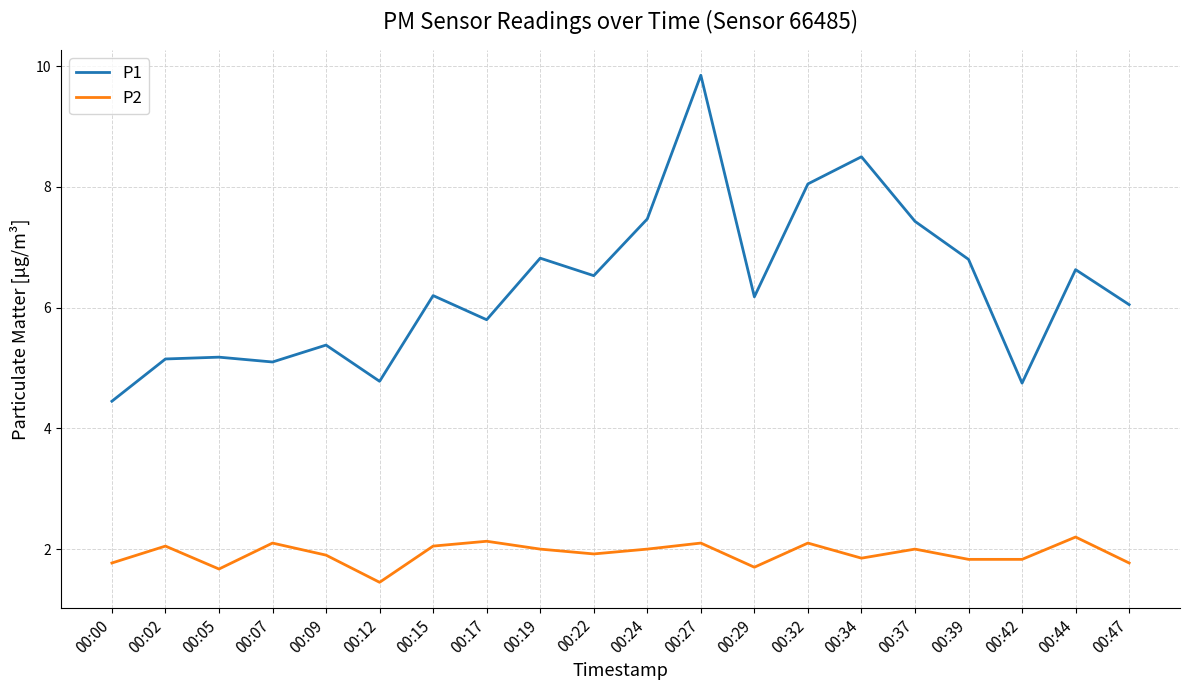

In P1, how many points are lower than both neighbors (excluding endpoints)?

6